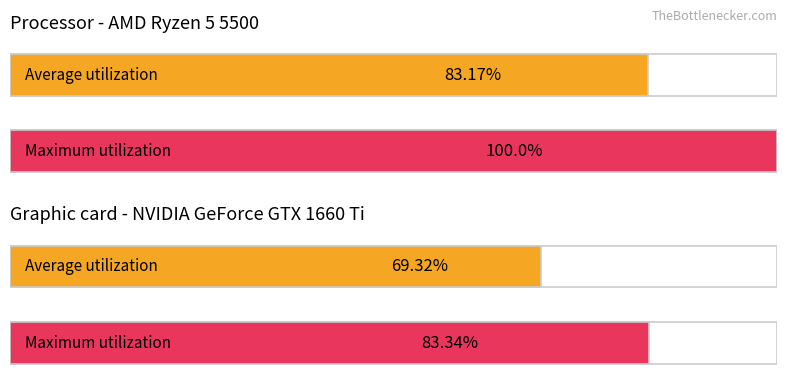

Does the chart contain stacked bars?

No